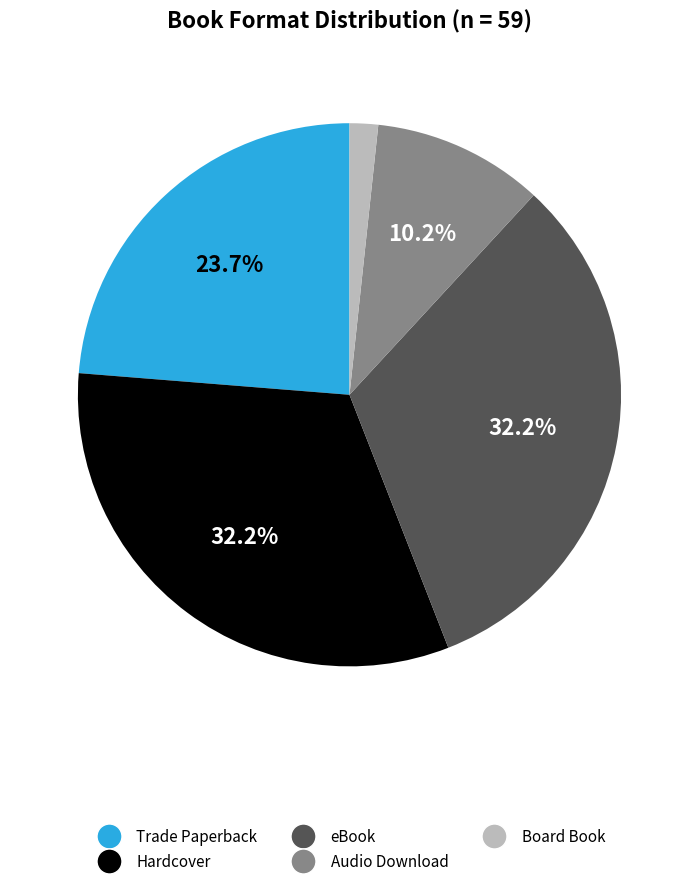

What is the ratio of the value at eBook to the value at Audio Download?

3.2